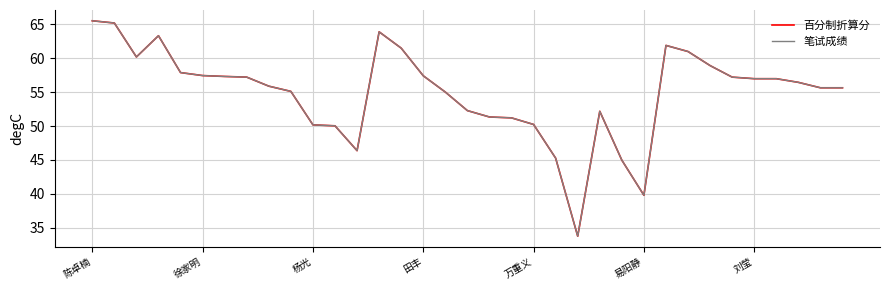

True or false: 笔试成绩 and 百分制折算分 cross at least once.

False